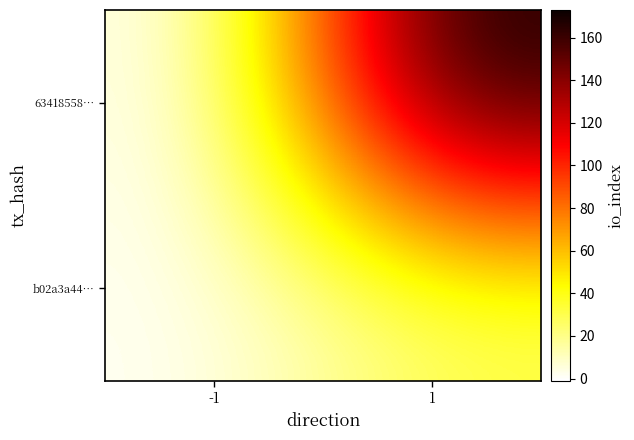

List the series in order of their overall mean, lowest first.

b02a3a44…, 63418558…